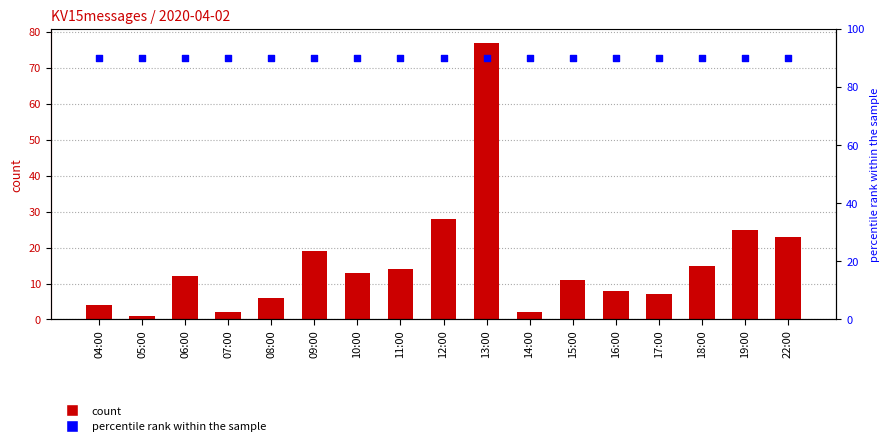

Is the value of count at 09:00 greater than the value of percentile rank within the sample at 09:00?

No